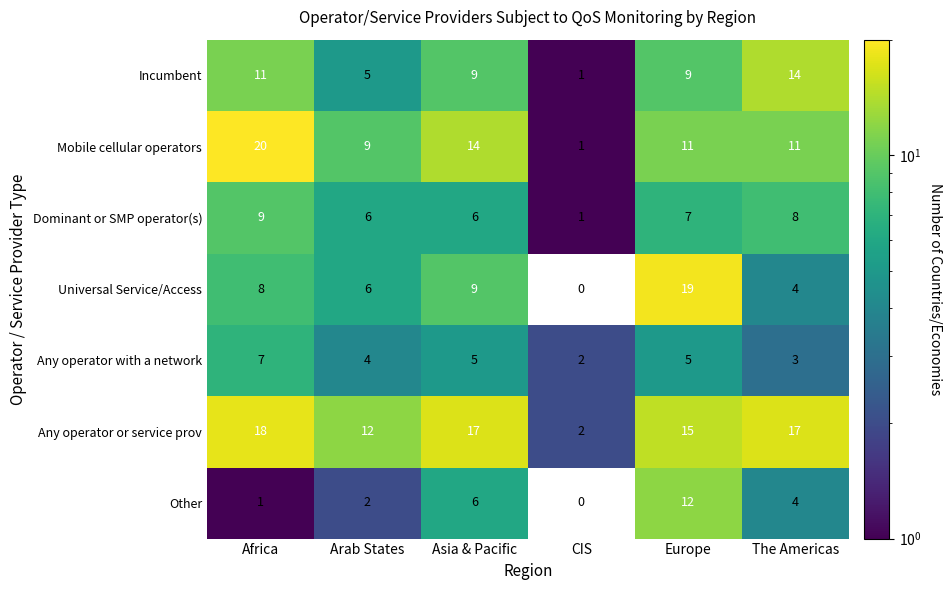

Rank the series at Africa from lowest to highest value.

Other, Any operator with a network, Universal Service/Access, Dominant or SMP operator(s), Incumbent, Any operator or service prov, Mobile cellular operators